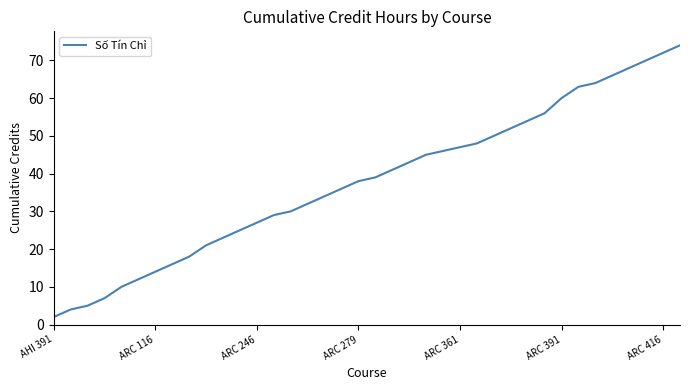

Is this an area chart (filled region under the line)?

No